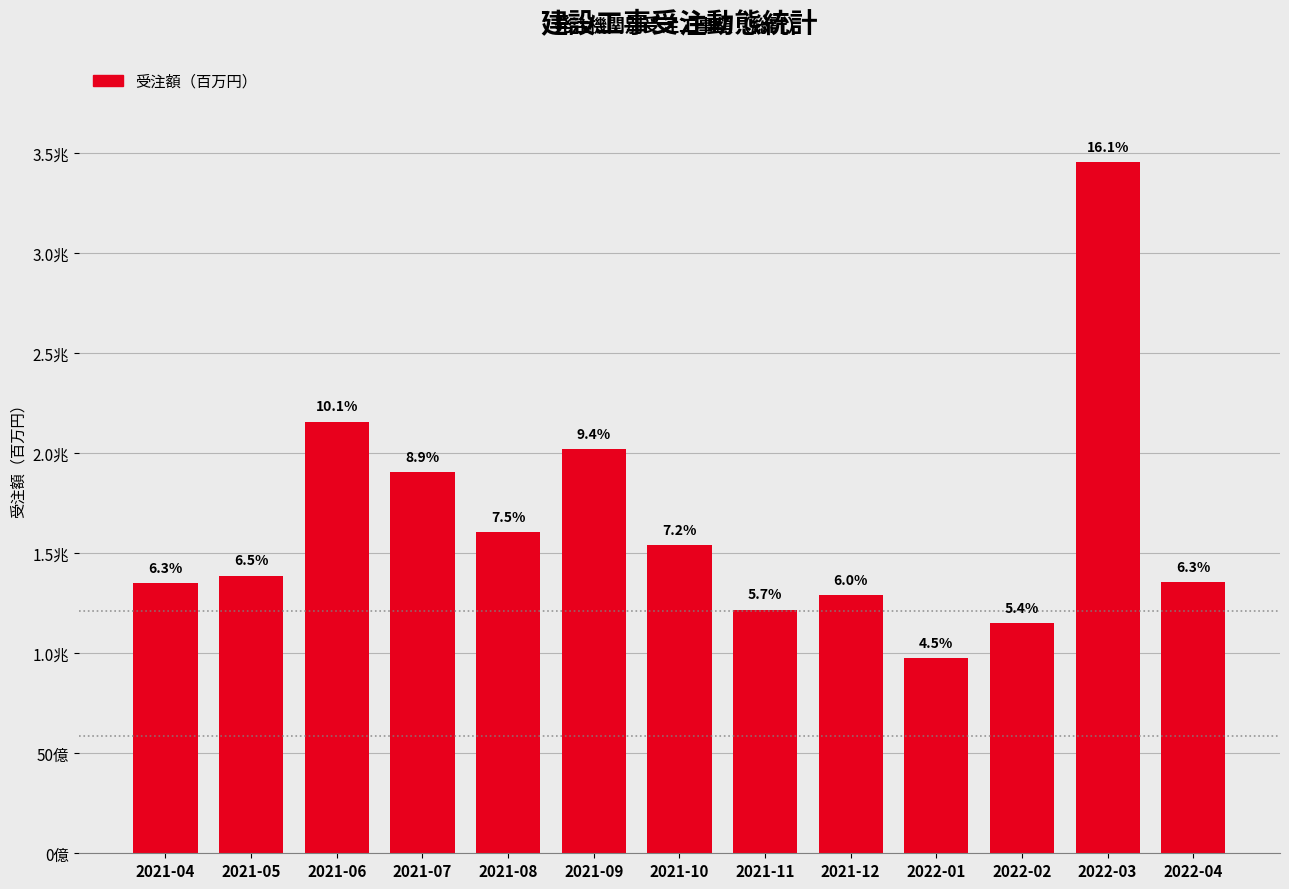

Are the bars horizontal?

No